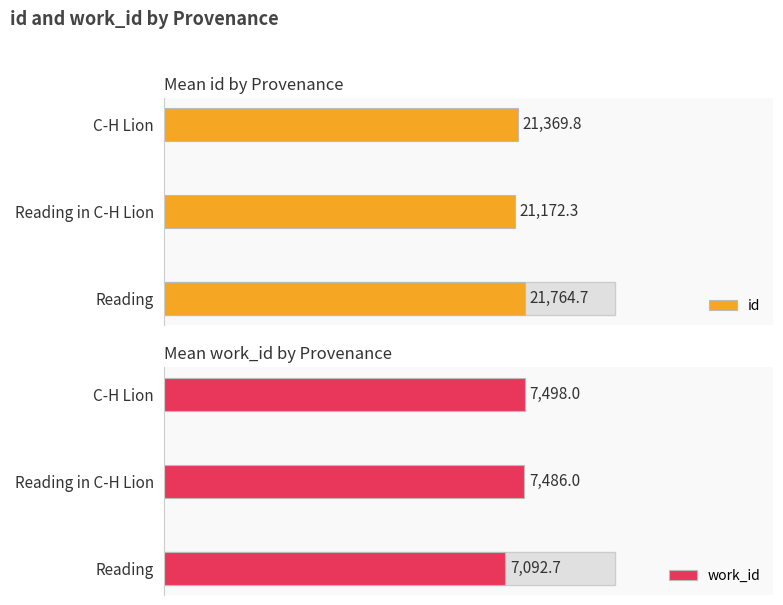

What is the average value of the work_id series?

7358.9